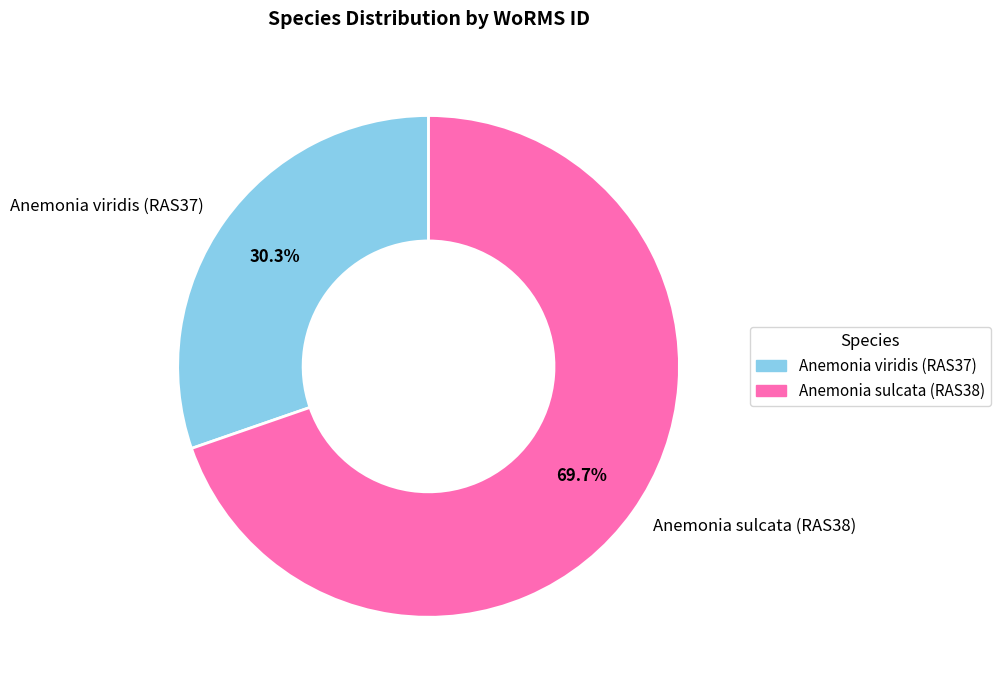

How many segments does this pie chart have?

2